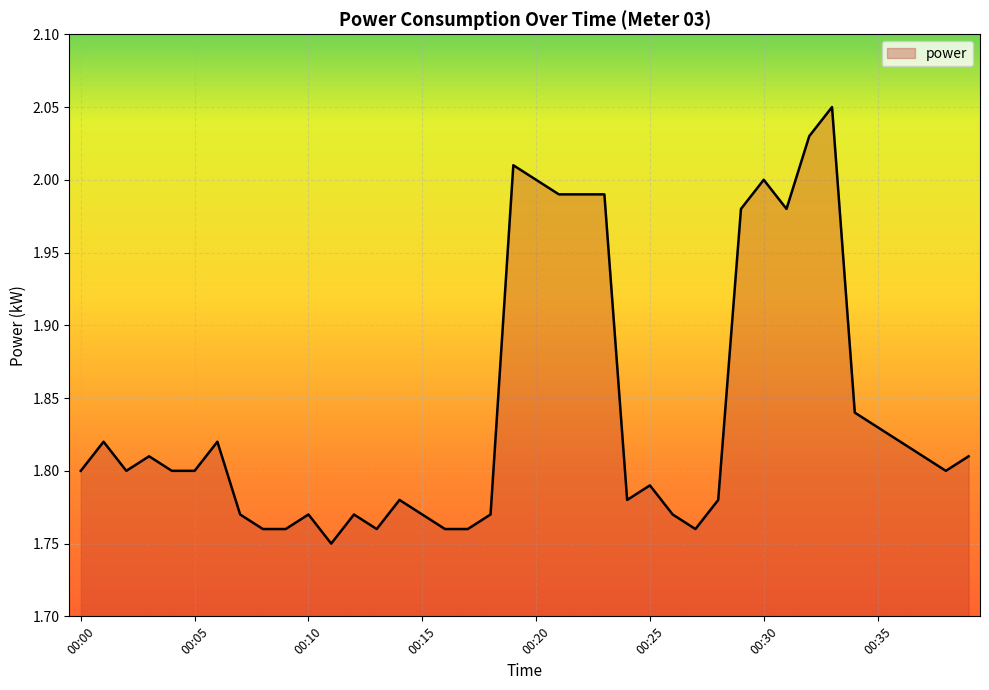

How many lines are shown in the chart?

1